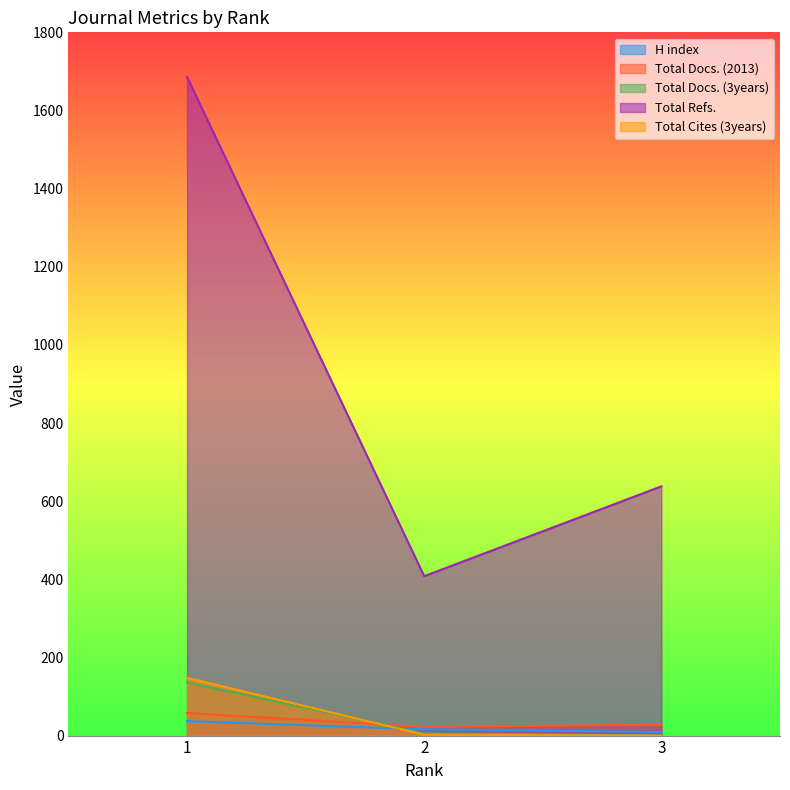

What is the difference between the highest and lowest values at 2?

406